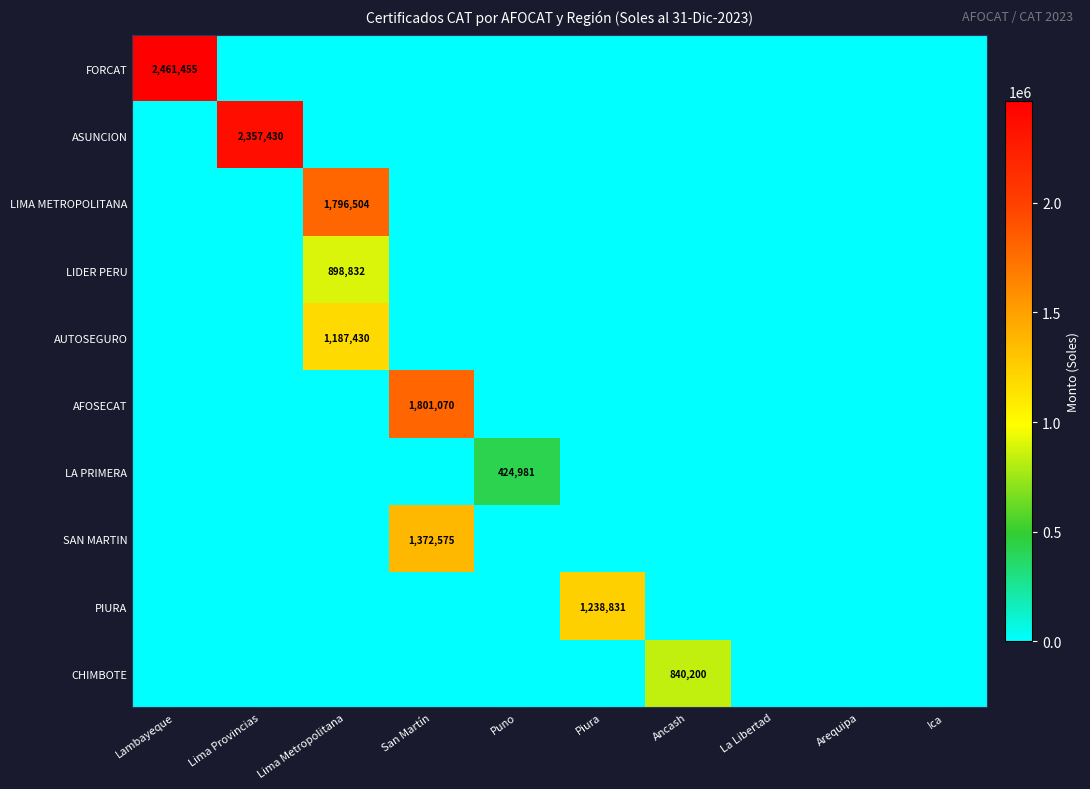

Is it true that ASUNCION equals 1513615 at Lima Provincias?

False